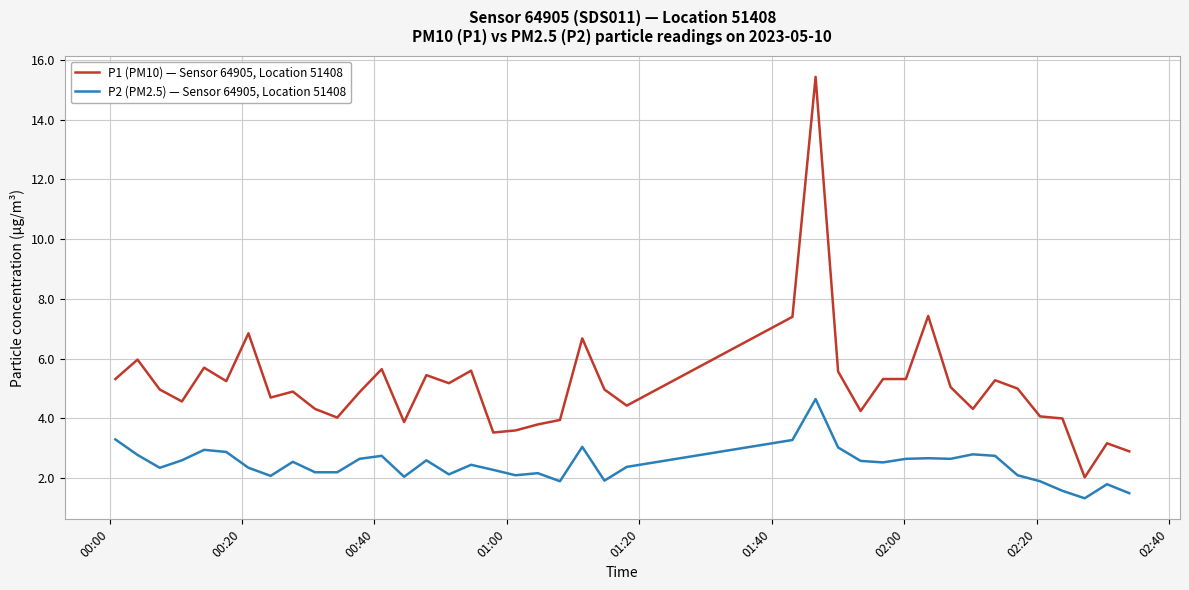

Which series has the largest range (max minus min)?

P1 (PM10) — Sensor 64905, Location 51408